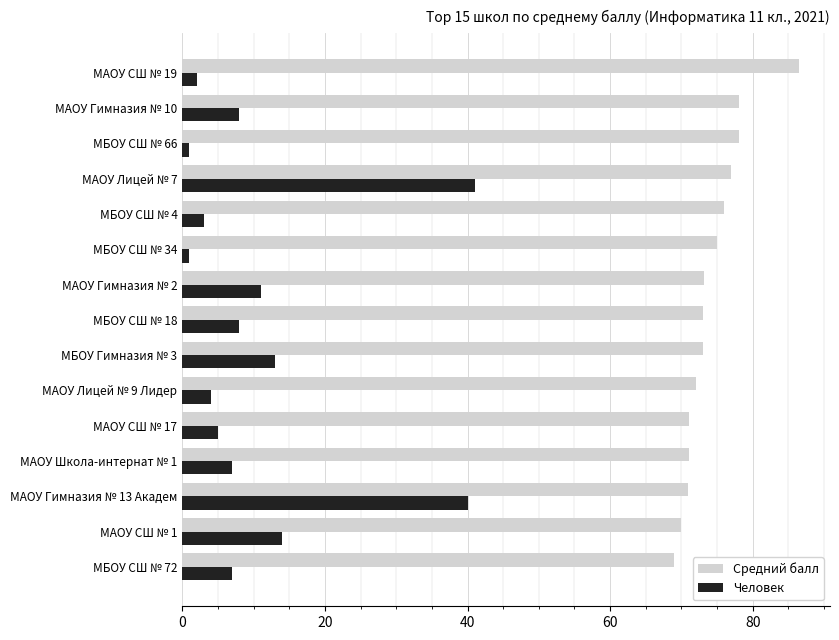

Where is Средний балл nearest to the value 77?

МАОУ Лицей № 7